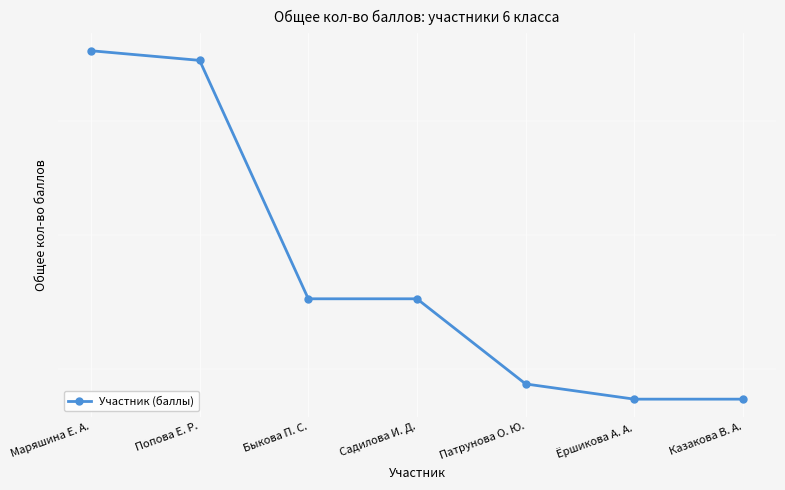

The value at Маряшина Е. А. is 77. True or false?

True